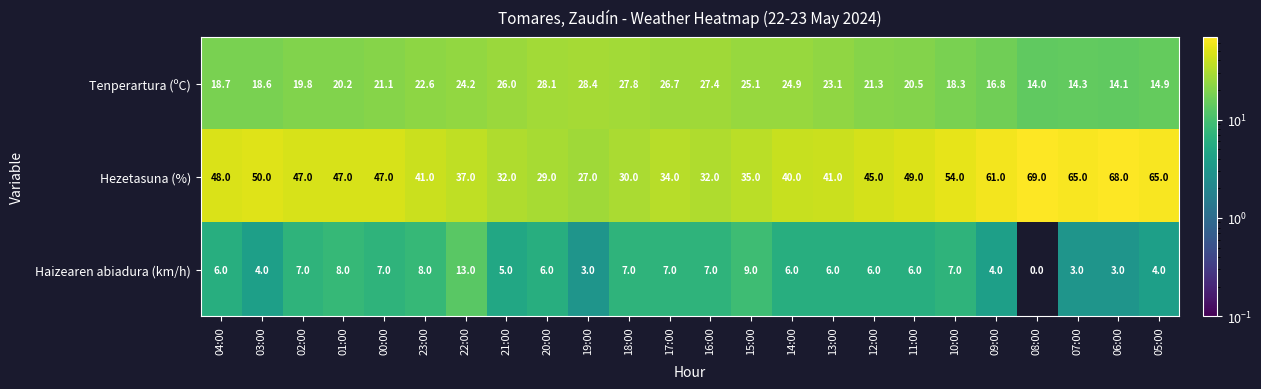

At 17:00, list the series in order from largest to smallest.

Hezetasuna (%), Tenperartura (ºC), Haizearen abiadura (km/h)